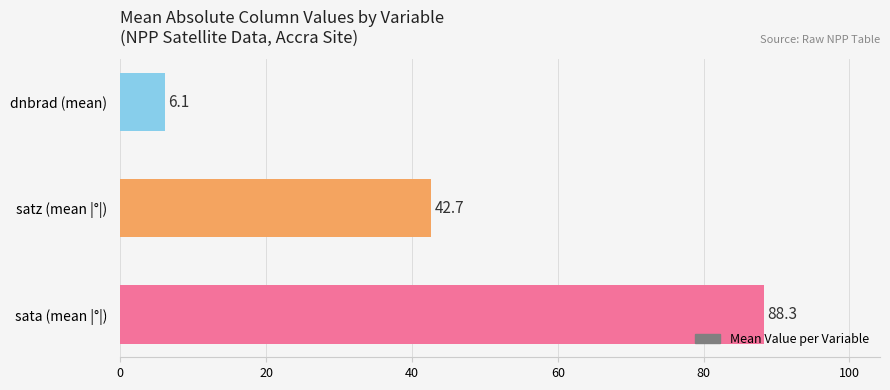

What is the minimum value shown in the chart?

6.1